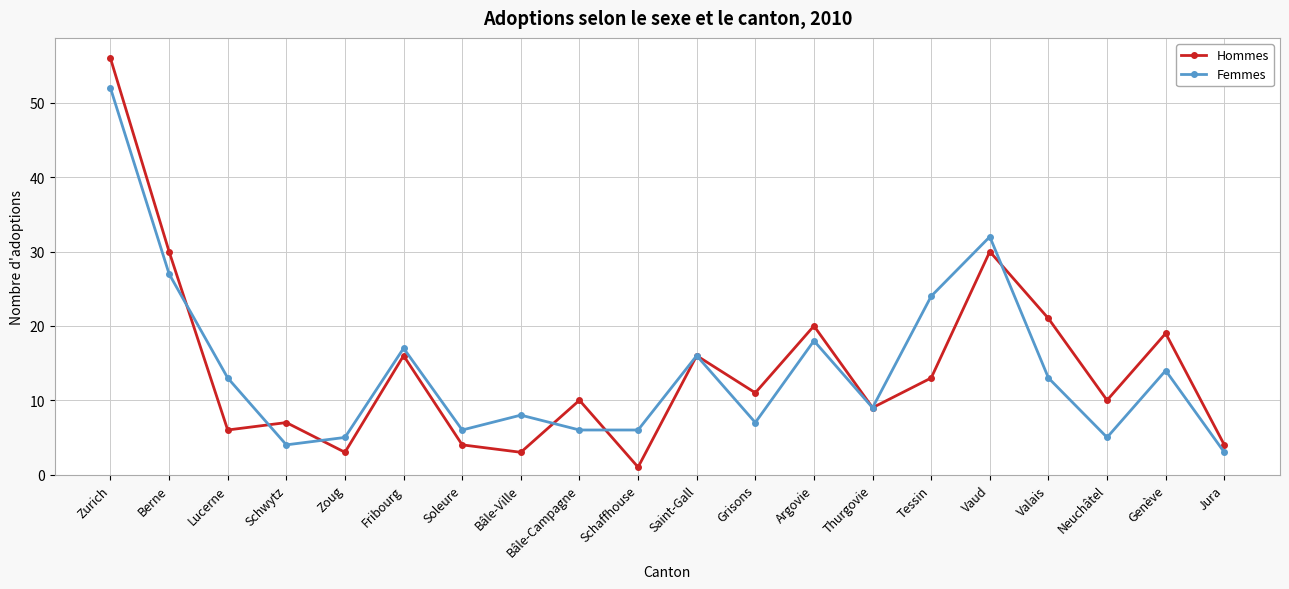

At which category is the sum across all series the highest?

Zurich